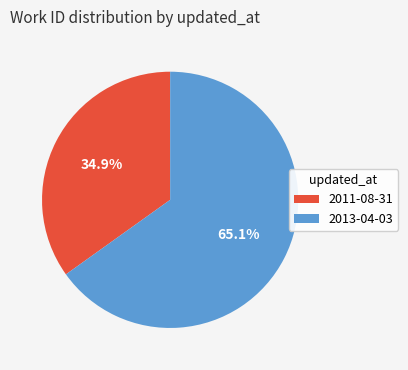

The 2011-08-31 slice represents 35% of the pie. True or false?

True